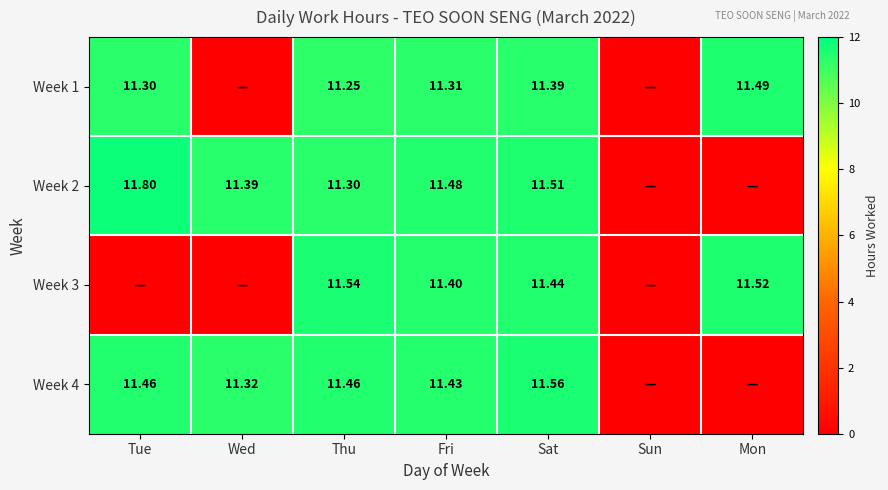

What is the sum of all Week 3 values?

45.9